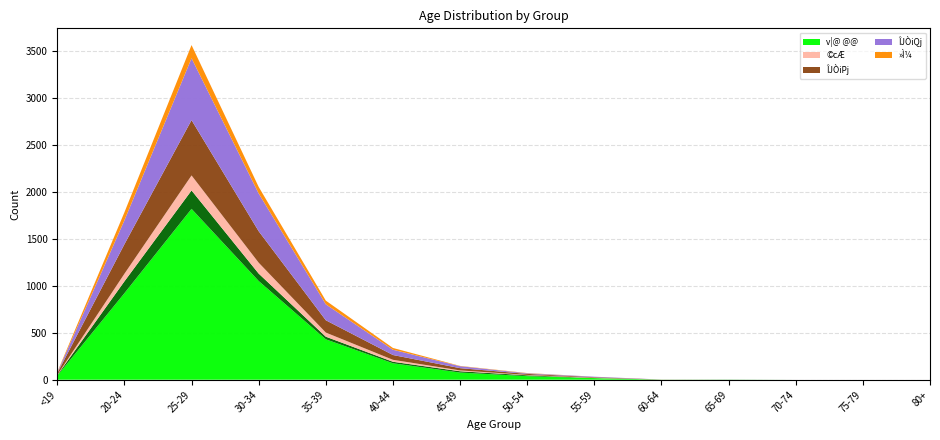

Reading left to right, extract all data points from this chart.

v|@ @@: 42	921	1819	1051	430	175	76	38	17	1	1	0	0	0
_@@Æ: 6	126	196	79	28	16	14	9	1	0	1	0	0	0
©cÆ: 3	81	160	116	44	21	9	4	3	0	0	0	0	0
ÎJÒiPj: 19	314	589	335	131	51	24	11	6	1	0	0	0	0
ÎJÒiQj: 6	255	659	402	170	56	21	6	5	0	0	0	0	0
»Ì¼: 5	85	140	70	39	19	3	3	0	0	0	0	0	0